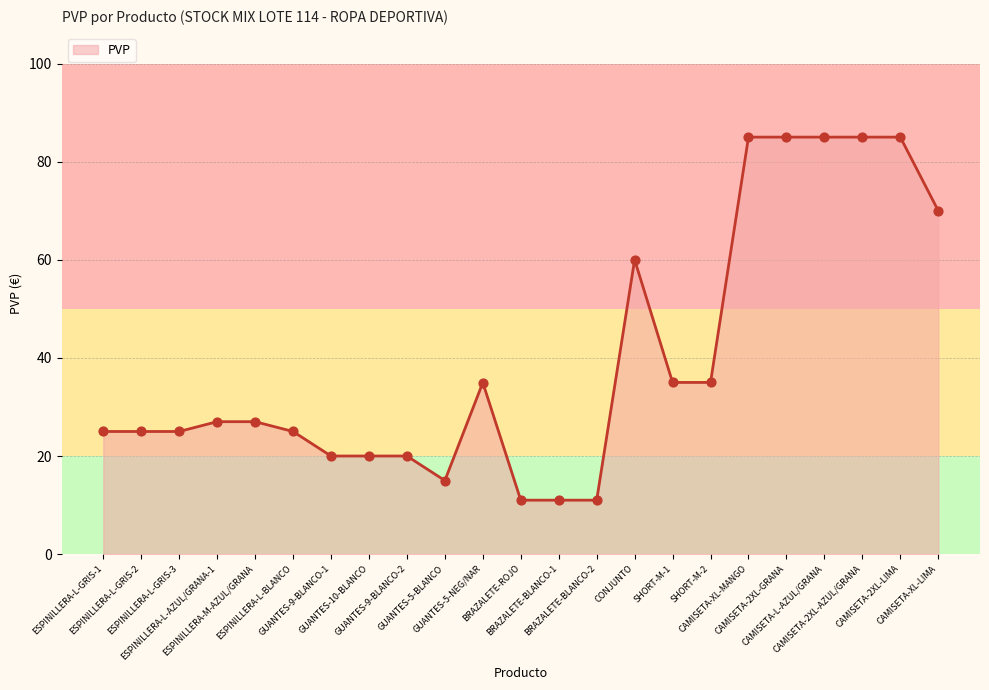

What is the change in value from ESPINILLERA-L-GRIS-2 to ESPINILLERA-L-AZUL/GRANA-1?

+2.0